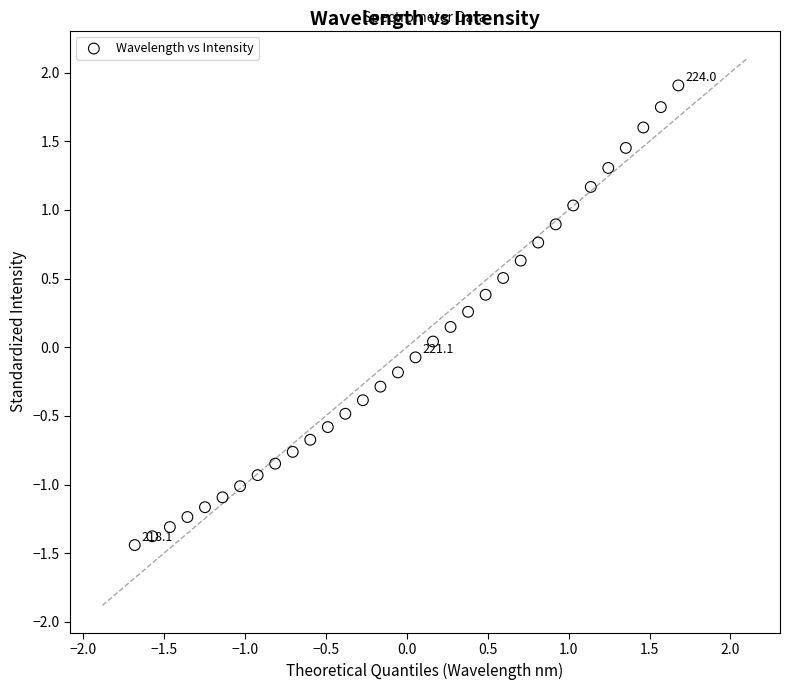

What is the range of X values (max minus min)?

3.4